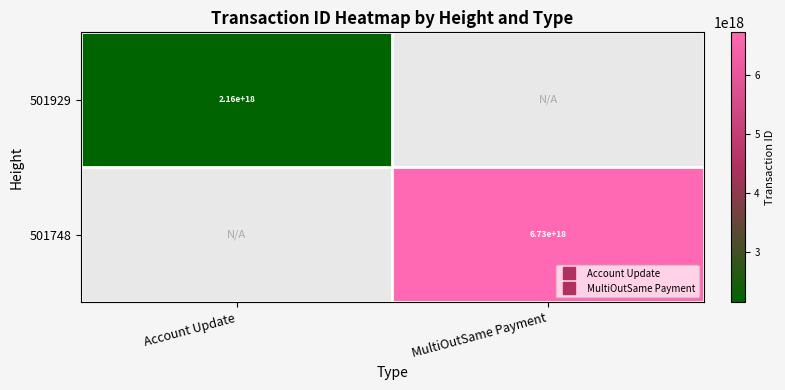

Which category has the highest value in the 501748 series?

Account Update